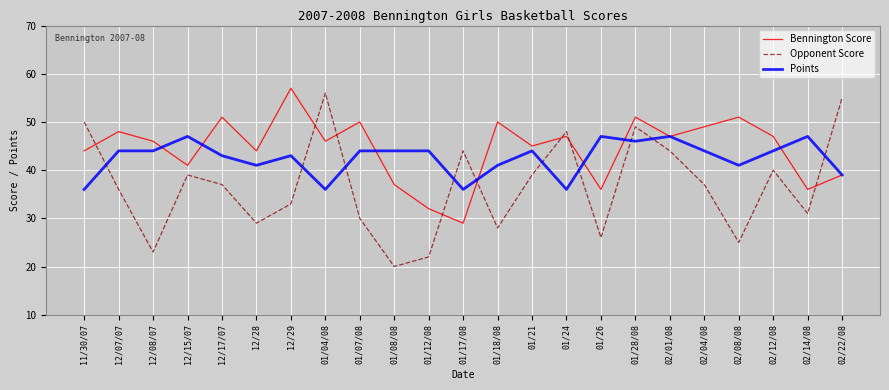

What is the spread (max minus min) of values at 12/17/07?

14